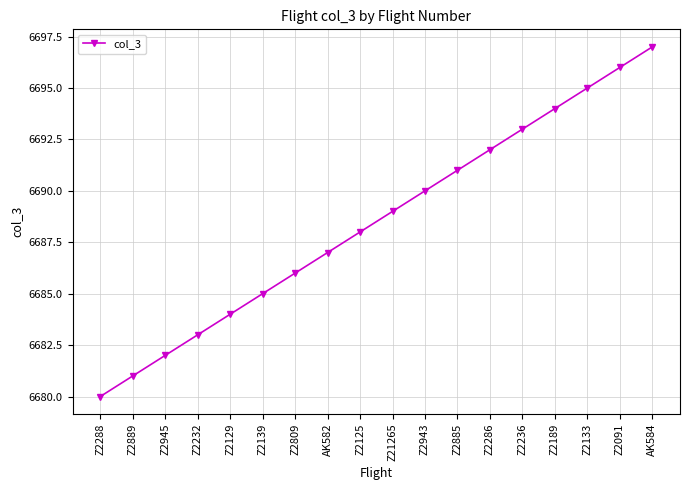

What is the difference between the maximum and minimum values?

17